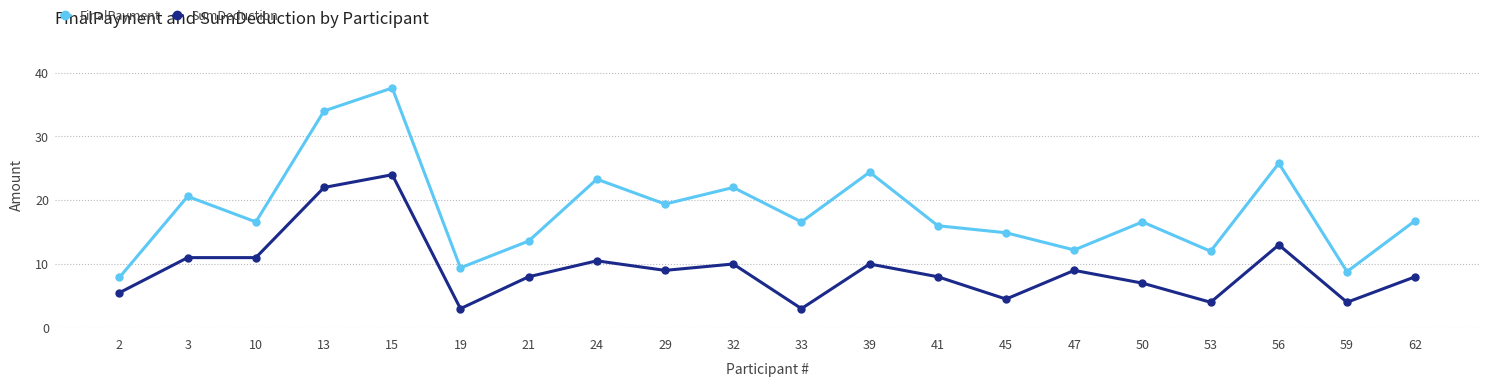

What is the minimum value for FinalPayment?

7.9